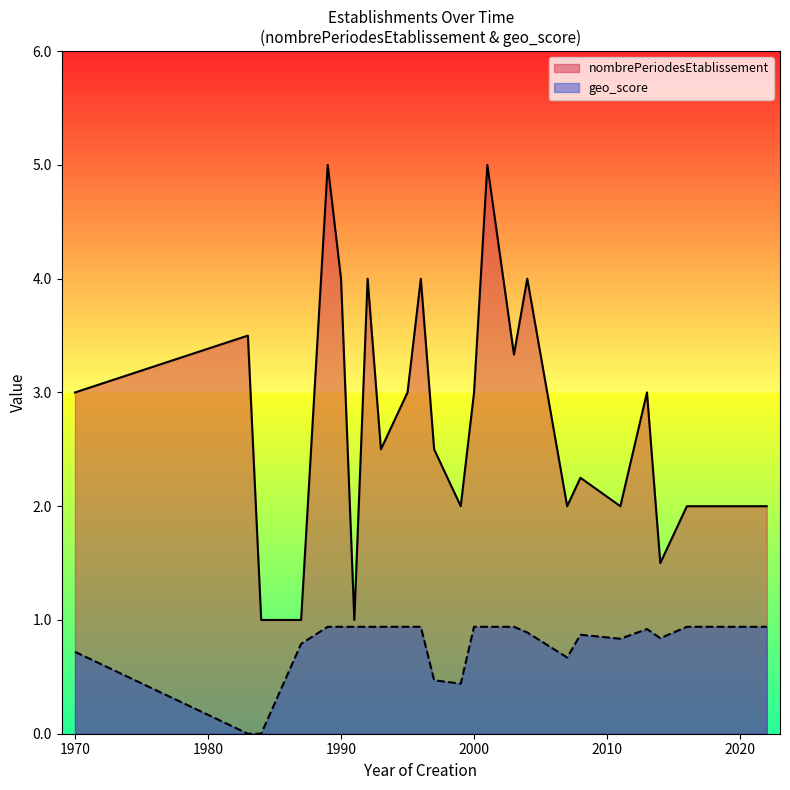

List the series in order of their overall mean, lowest first.

geo_score, nombrePeriodesEtablissement